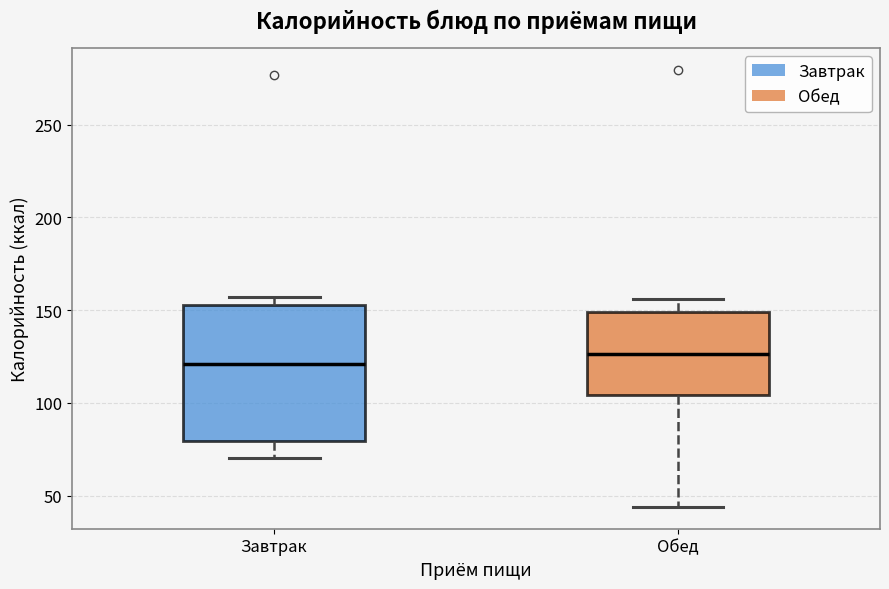

Reading left to right, read every box against the y-axis: the position of its median line, the range the box covers, and the ends of its whiskers. The values are not printed on the chart, so give them approximately, as read against the axis.

Завтрак: median 120, box 80 to 155, whiskers 70 to 155 (just above the box's upper edge)
Обед: median 125, box 105 to 150, whiskers 45 to 155